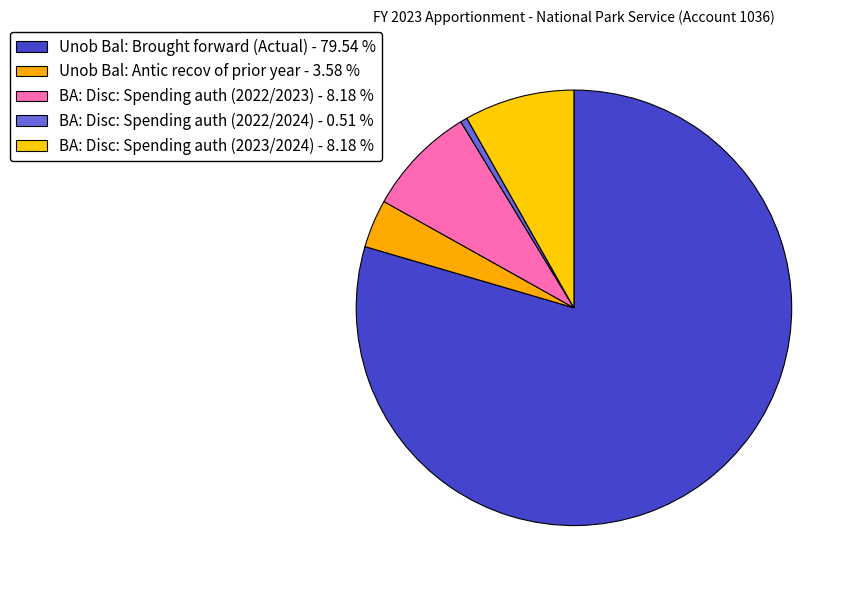

The Unob Bal: Brought forward (Actual) slice represents 80% of the pie. True or false?

True